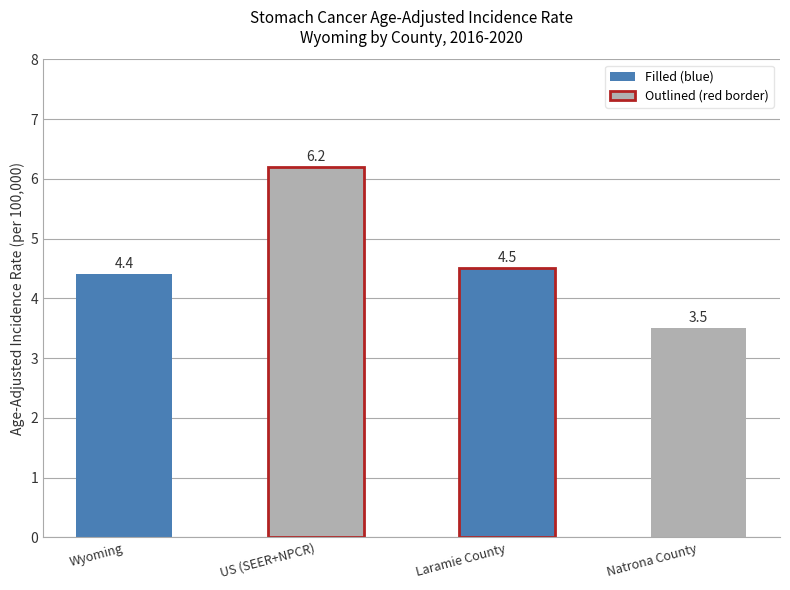

Which category has the lowest value across all series?

Natrona County